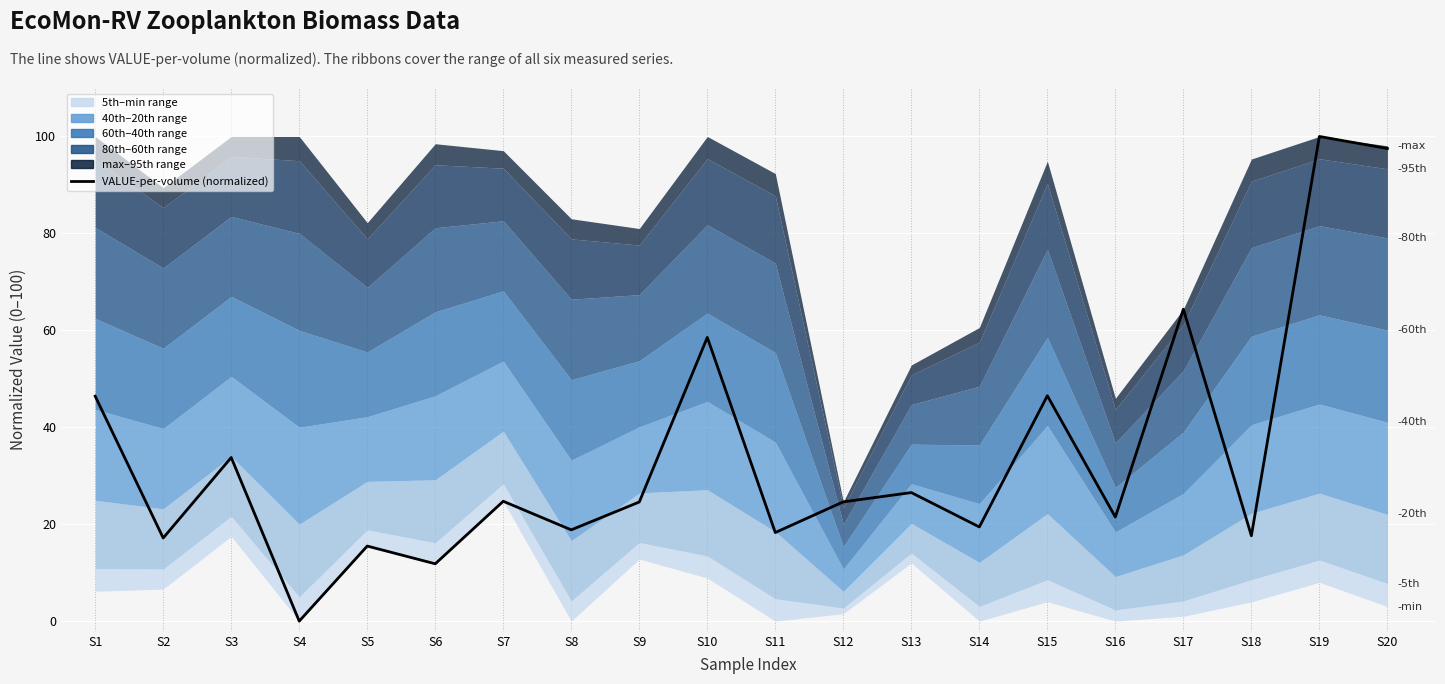

Which has a higher value, S14 or S2?

S14